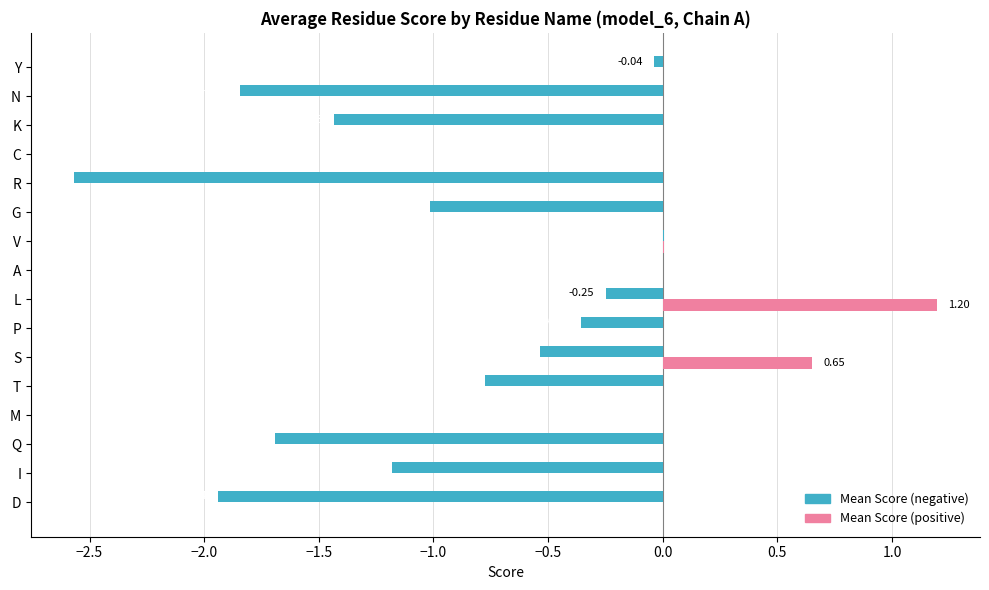

At which category is the sum across all series the highest?

L